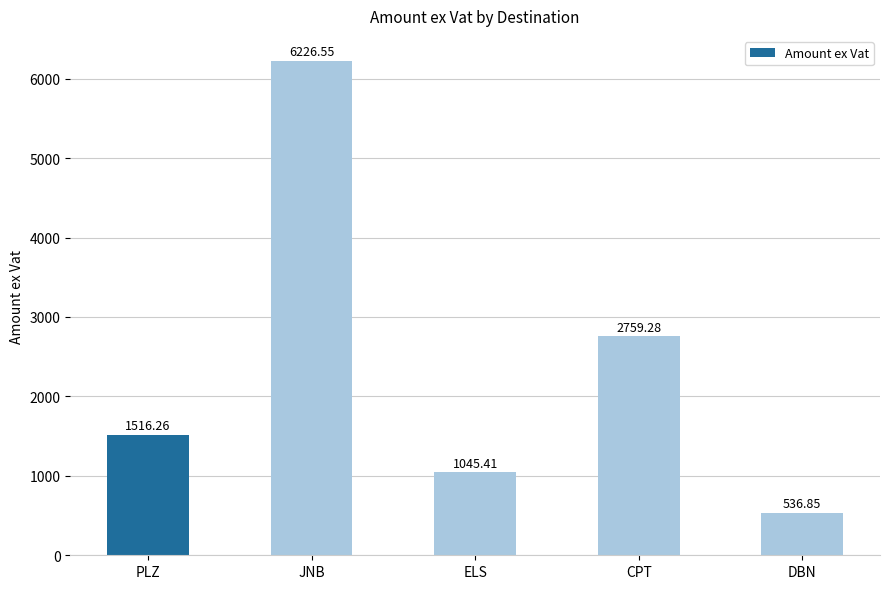

What is the sum of all values?

12084.4